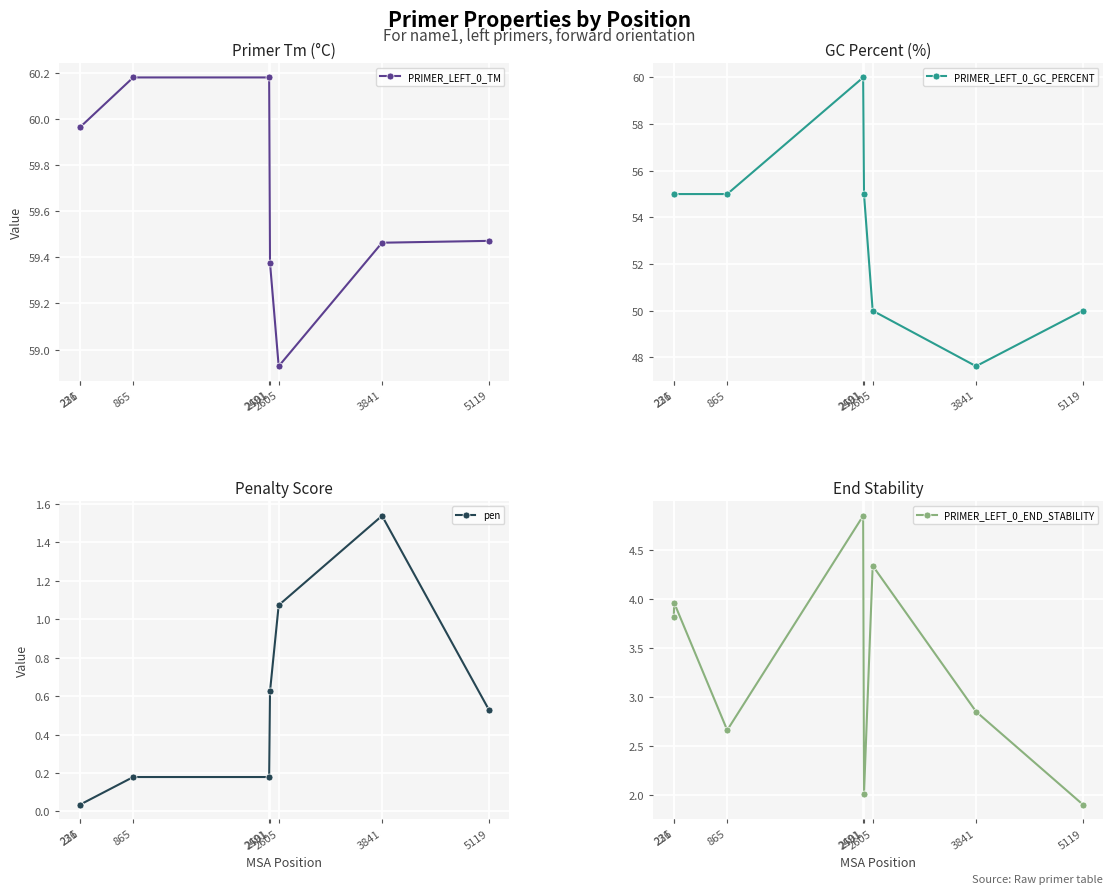

How many values in the PRIMER_LEFT_0_TM series are below 59?

1